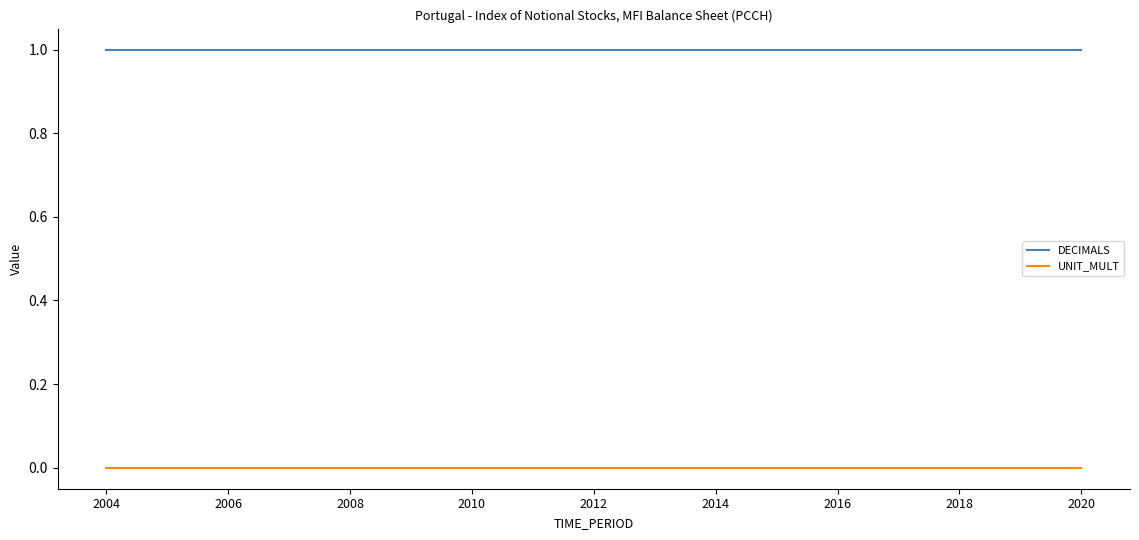

Which series has the largest total across all categories?

DECIMALS